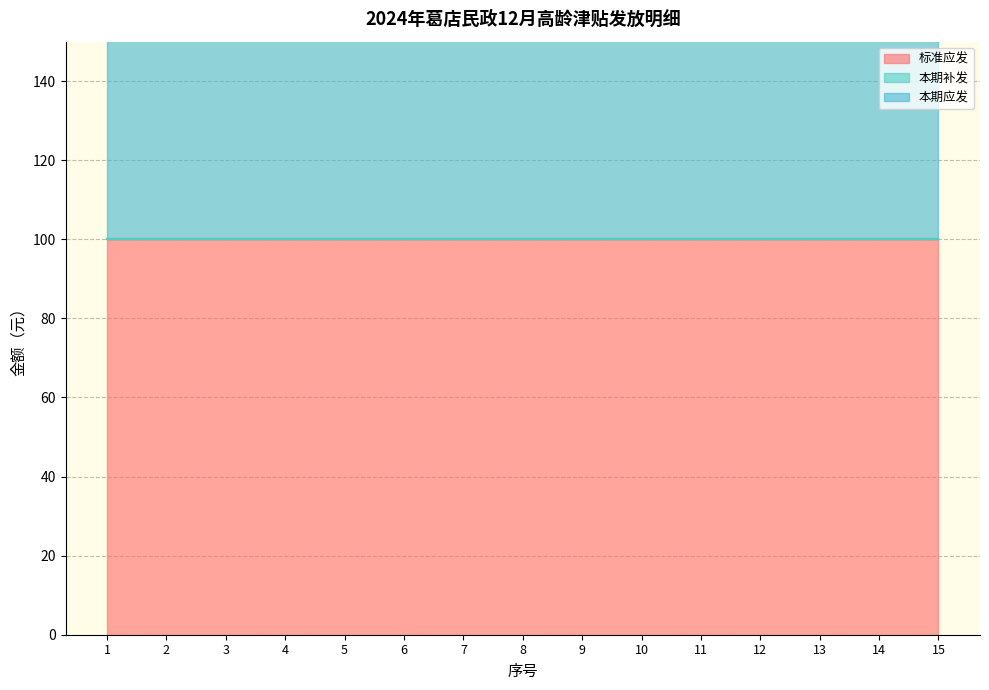

Reading left to right, list all the values displayed in this chart.

标准应发: 100	100	100	100	100	100	100	100	100	100	100	100	100	100	100
本期补发: 0	0	0	0	0	0	0	0	0	0	0	0	0	0	0
本期应发: 100	100	100	100	100	100	100	100	100	100	100	100	100	100	100